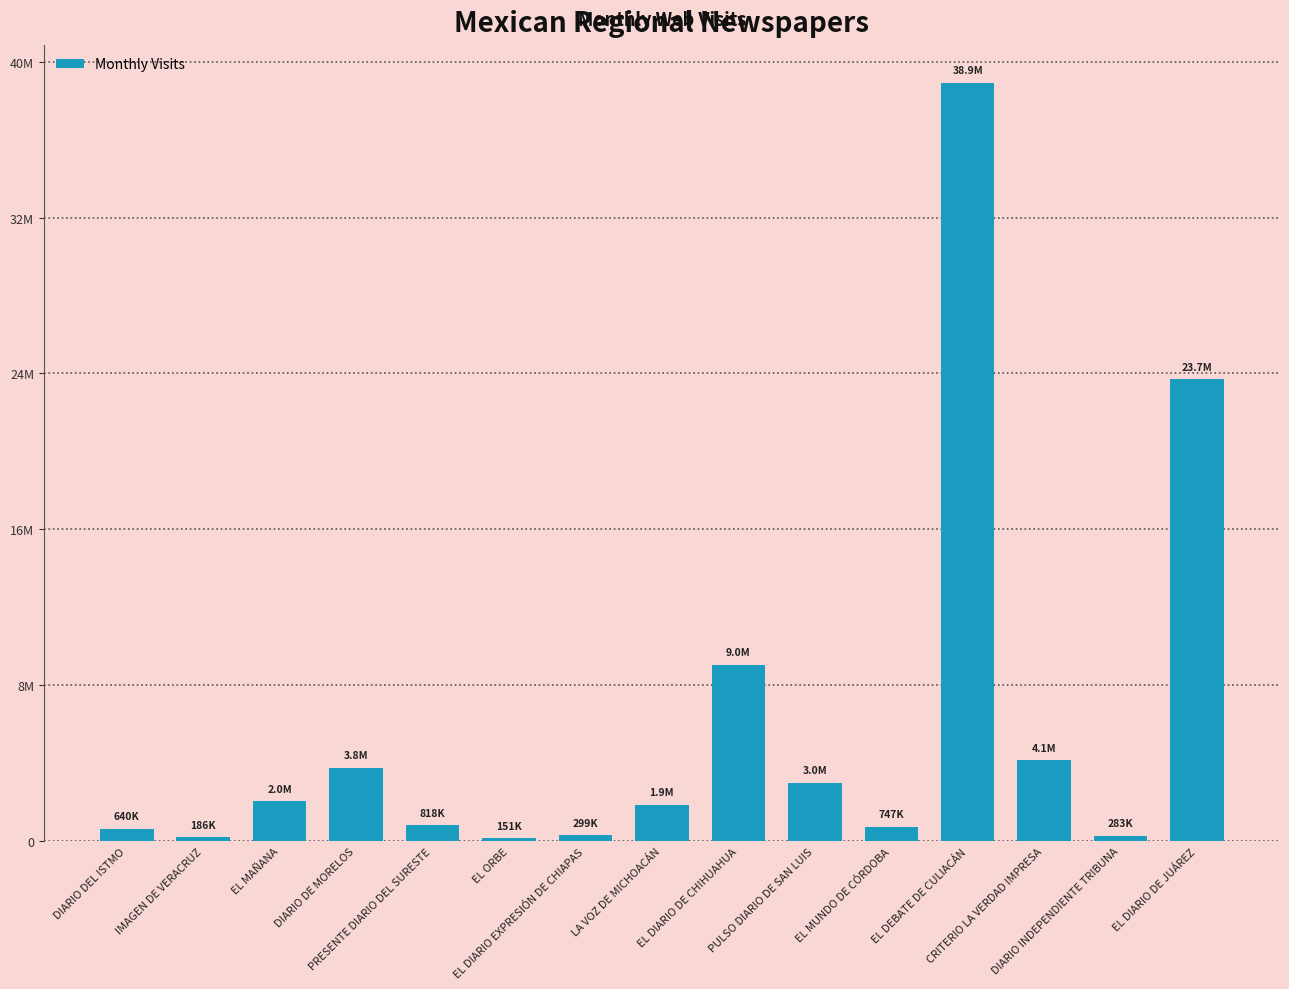

Is it true that the value at EL DIARIO DE CHIHUAHUA is 9039681?

True